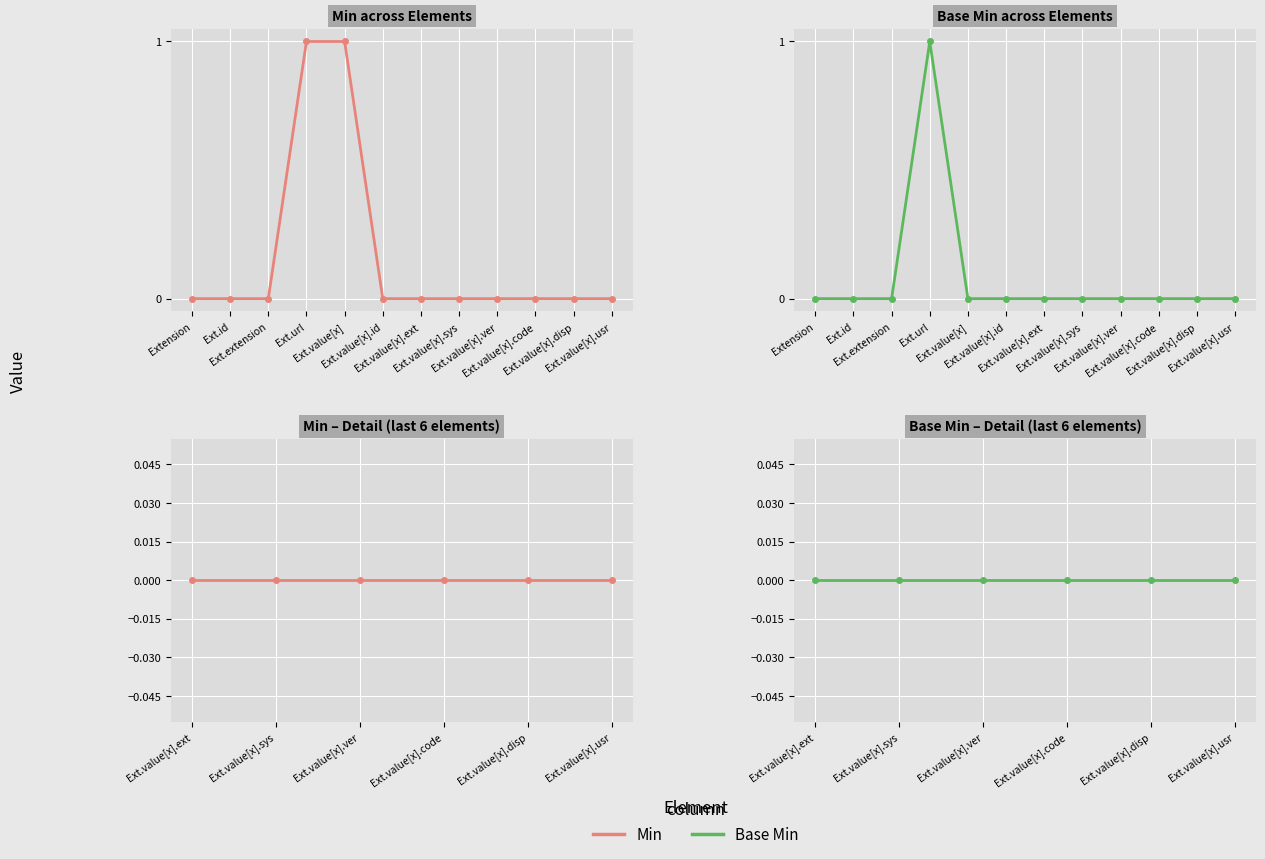

Which series has the widest spread of values?

Min